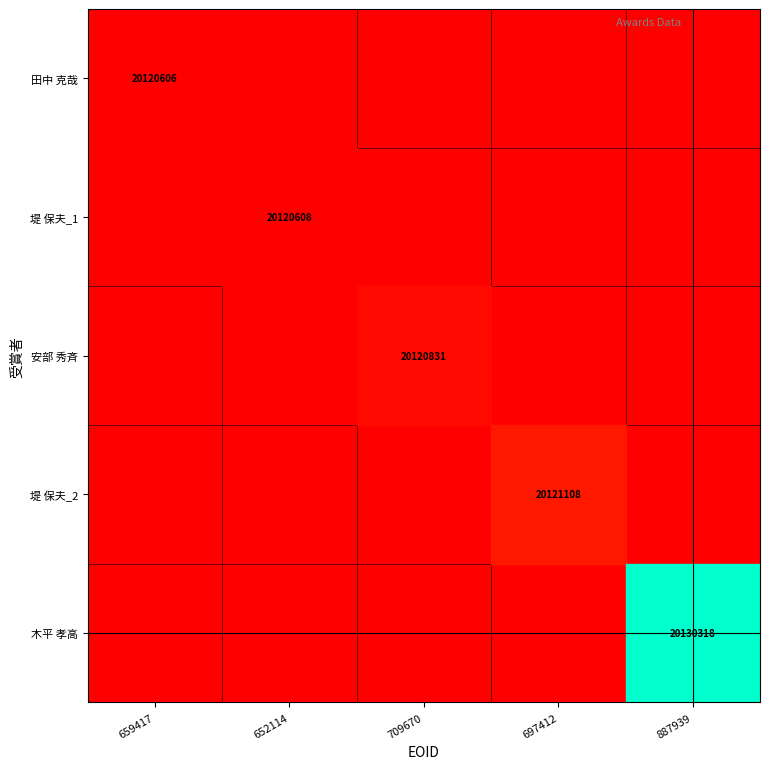

The 安部 秀斉 series shows 20120831 at 709670. True or false?

True